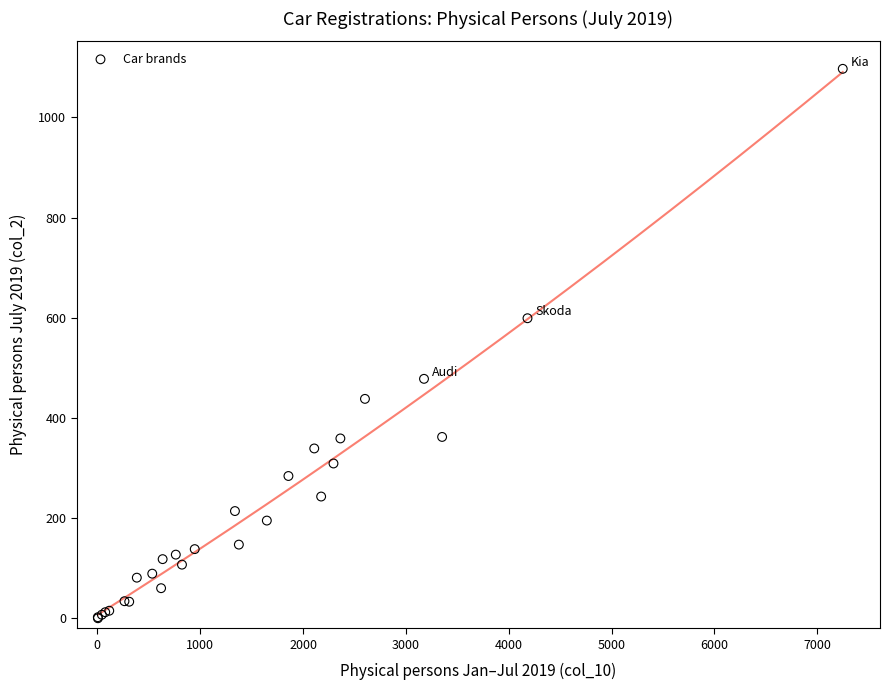

What Y value in the scatter plot is closest to 548?

599